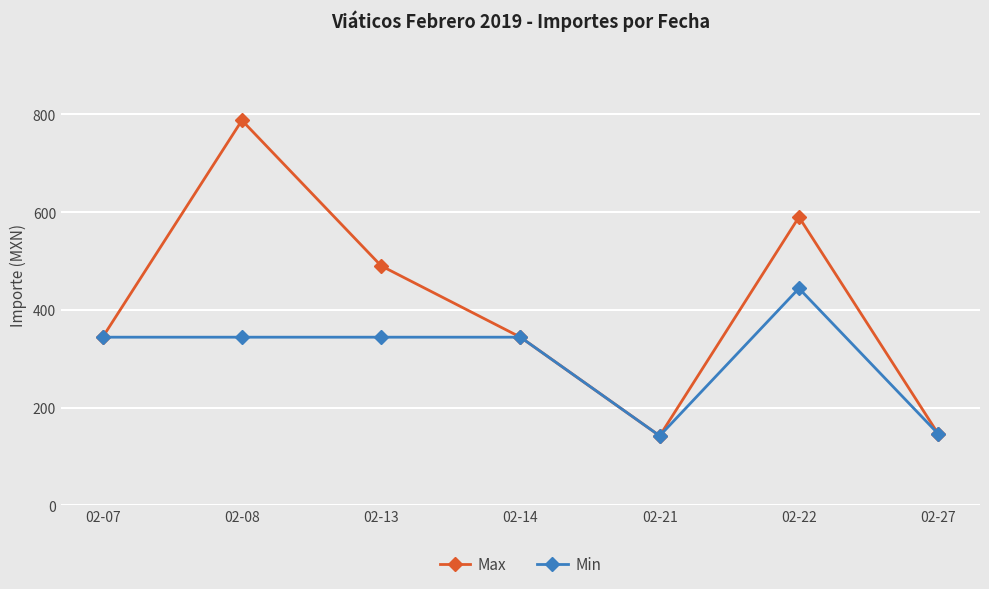

Between 02-22 and 02-27, which series saw the biggest shift?

Max